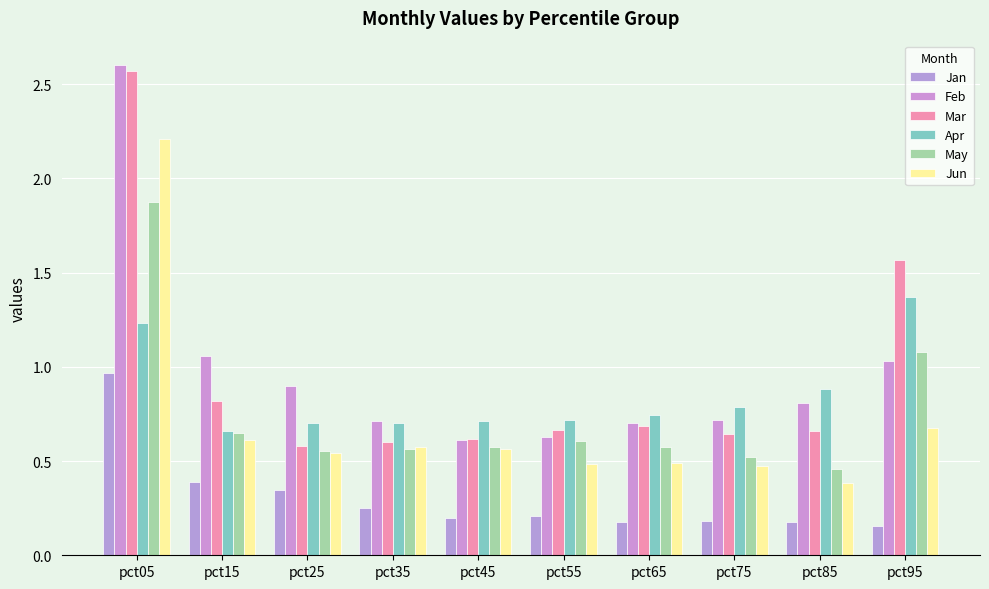

How many series are shown in this chart?

6